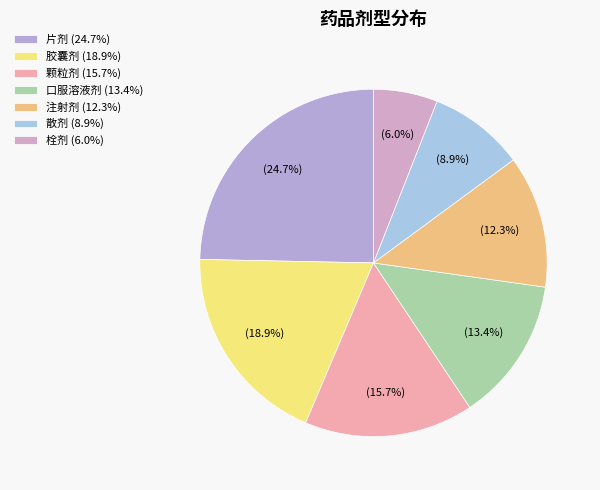

Approximately how many times larger is the value at 注射剂 compared to 颗粒剂?

0.8